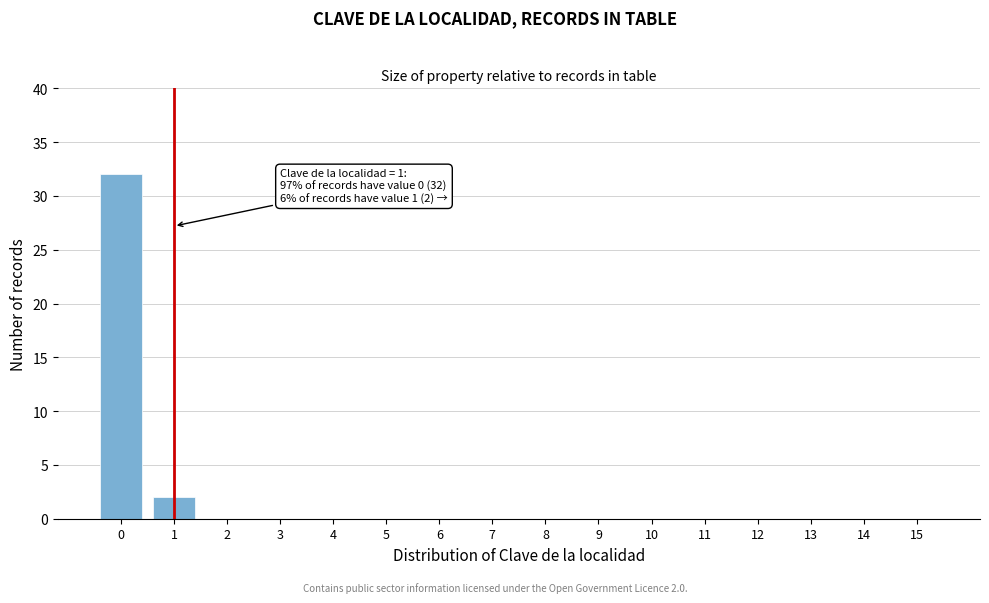

Reading left to right, list all the values displayed in this chart.

0=32	1=2	2=0	3=0	4=0	5=0	6=0	7=0	8=0	9=0	10=0	11=0	12=0	13=0	14=0	15=0